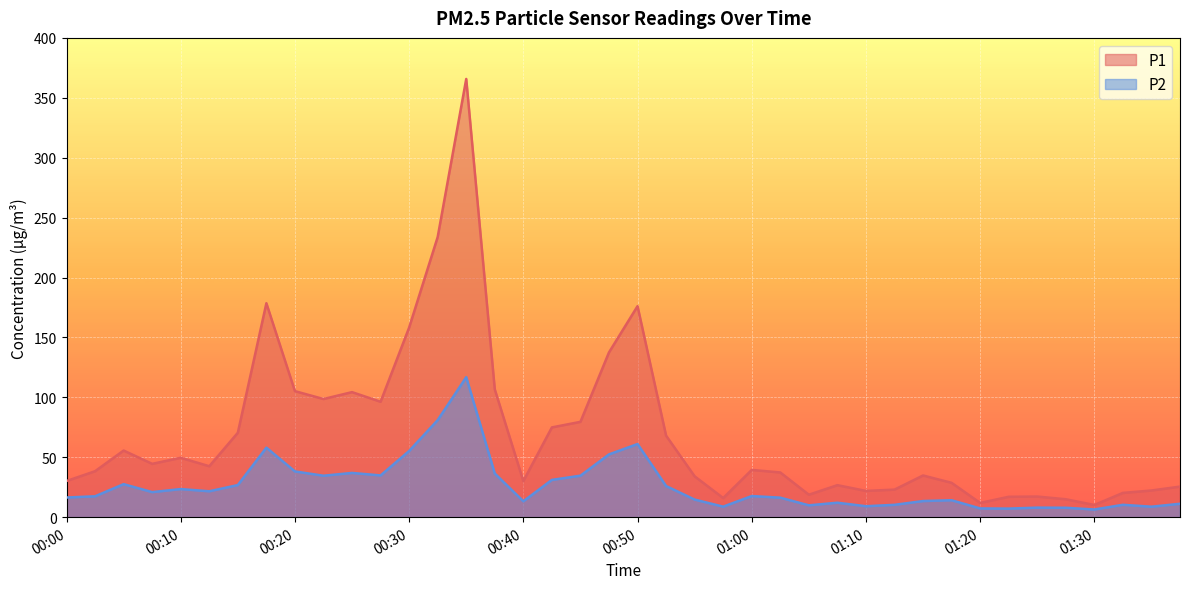

What position from the right is 01:37?

2